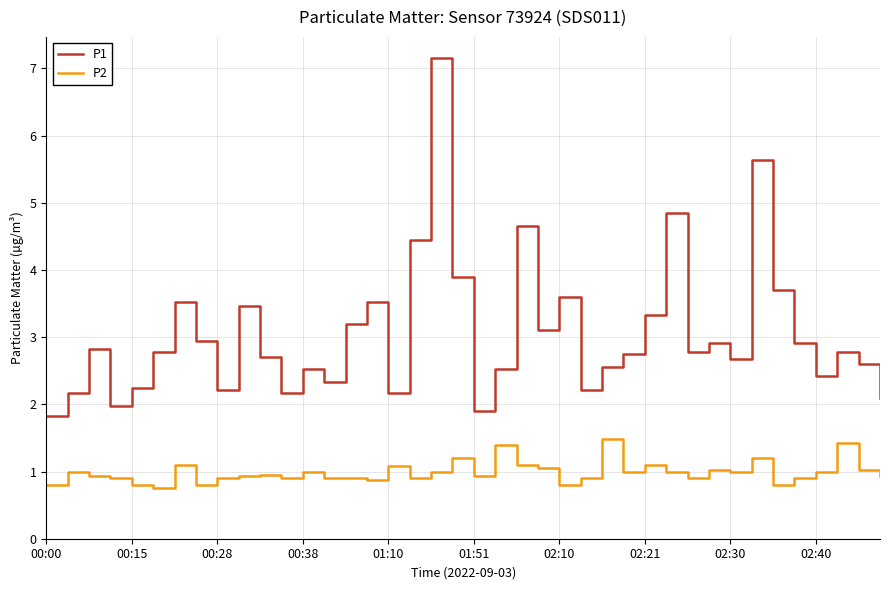

Does the chart display data point markers on the line(s)?

No